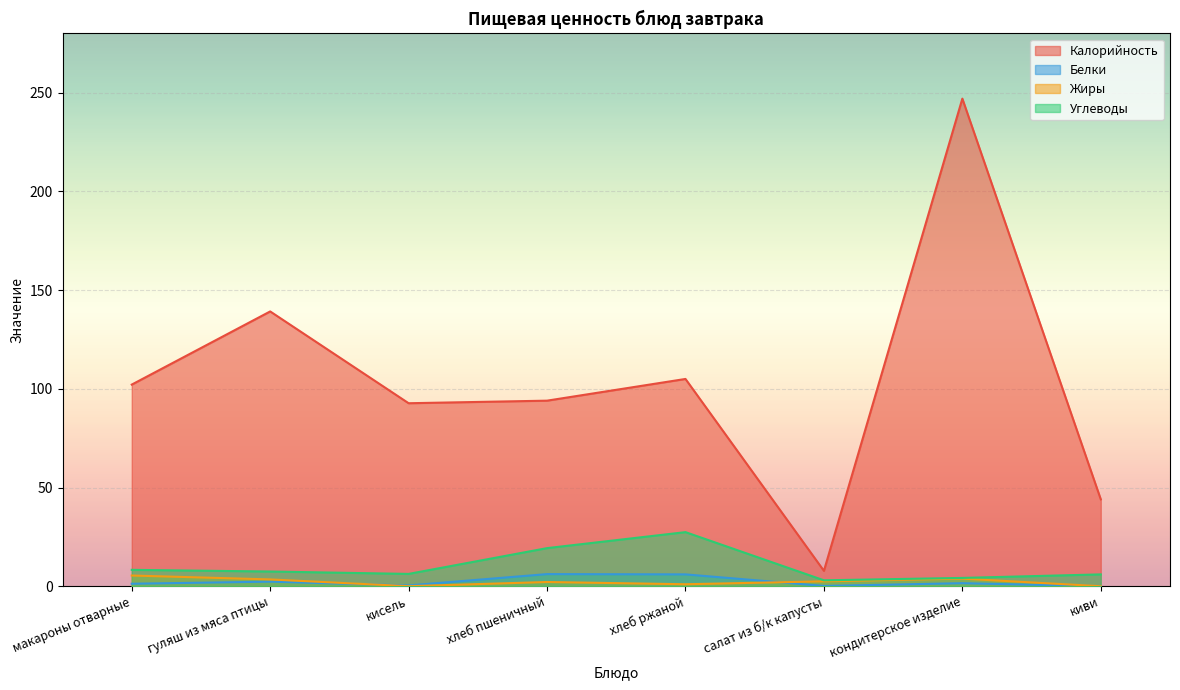

True or false: Белки and Углеводы intersect in this chart.

False